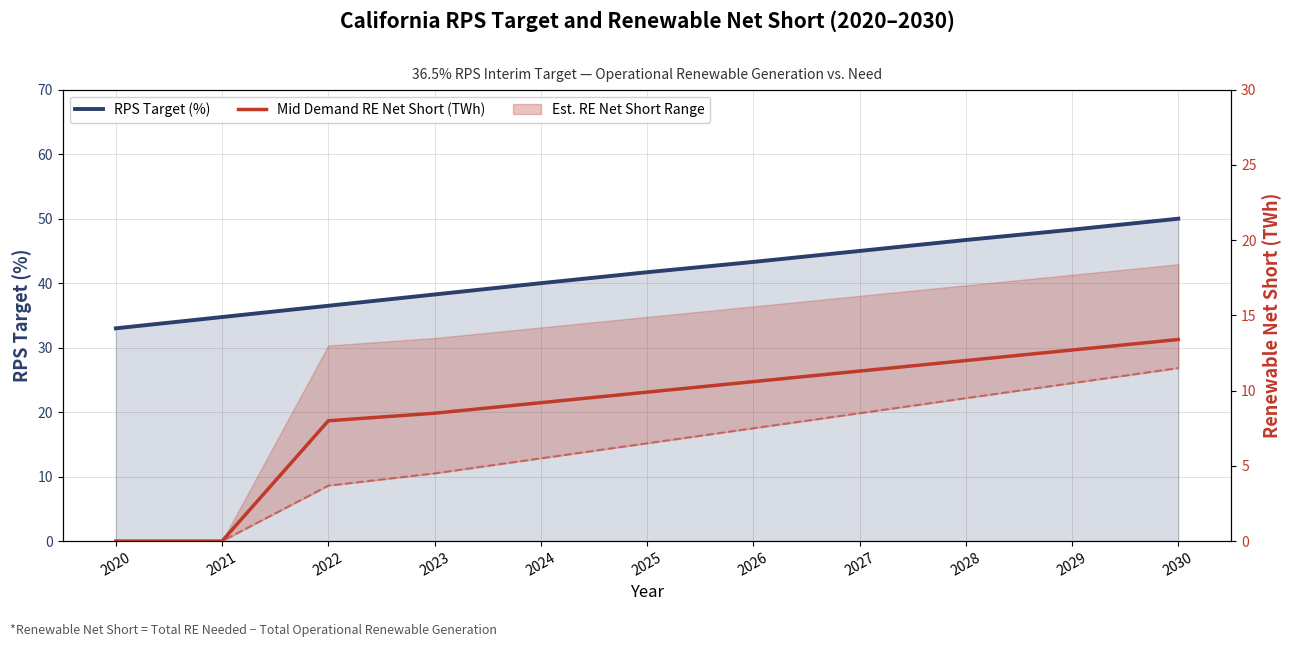

True or false: Low Demand RE Net Short (TWh) and RPS Target (%) cross at least once.

False